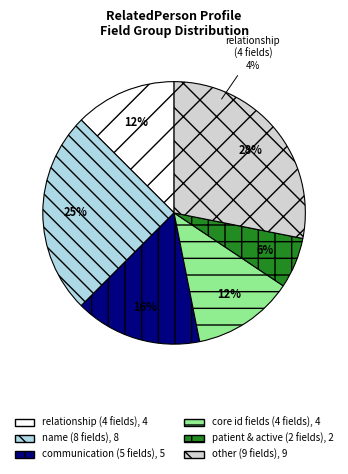

Does RelatedPerson.active account for over 50% of the chart?

No